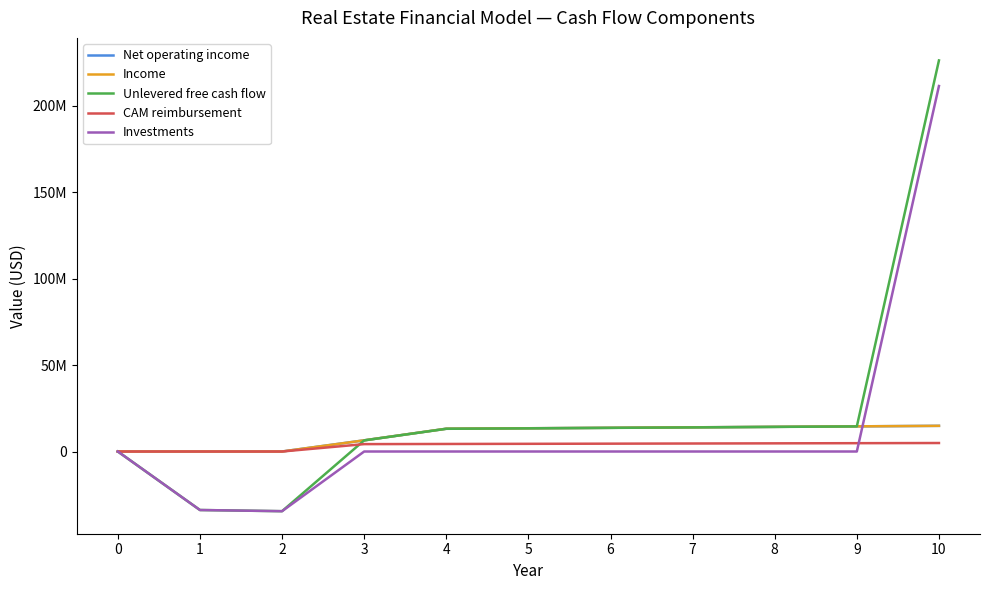

How many intersections are there between Income and Unlevered free cash flow?

1